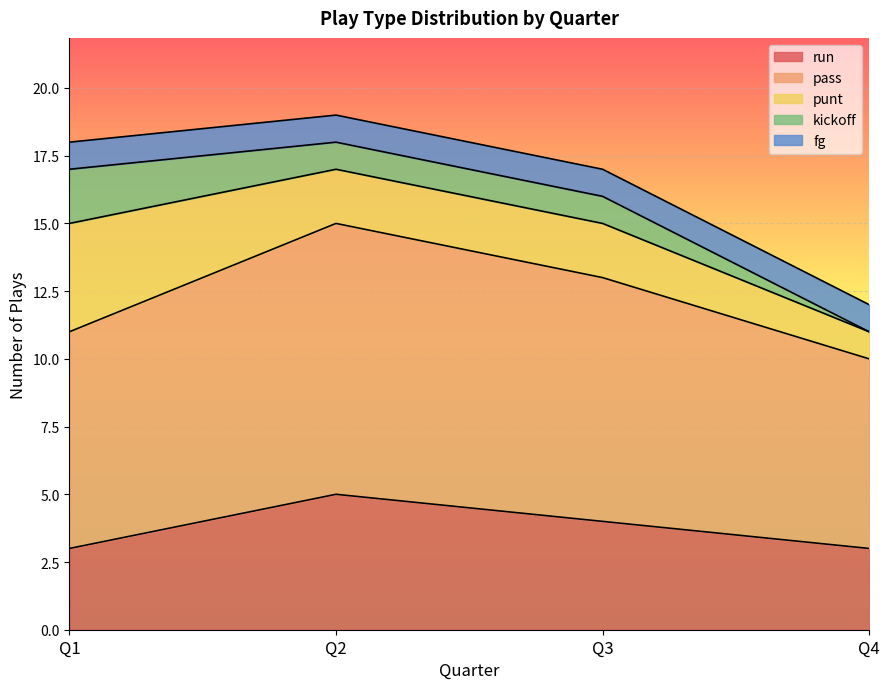

Between Q1 and Q4, which is larger?

Q1